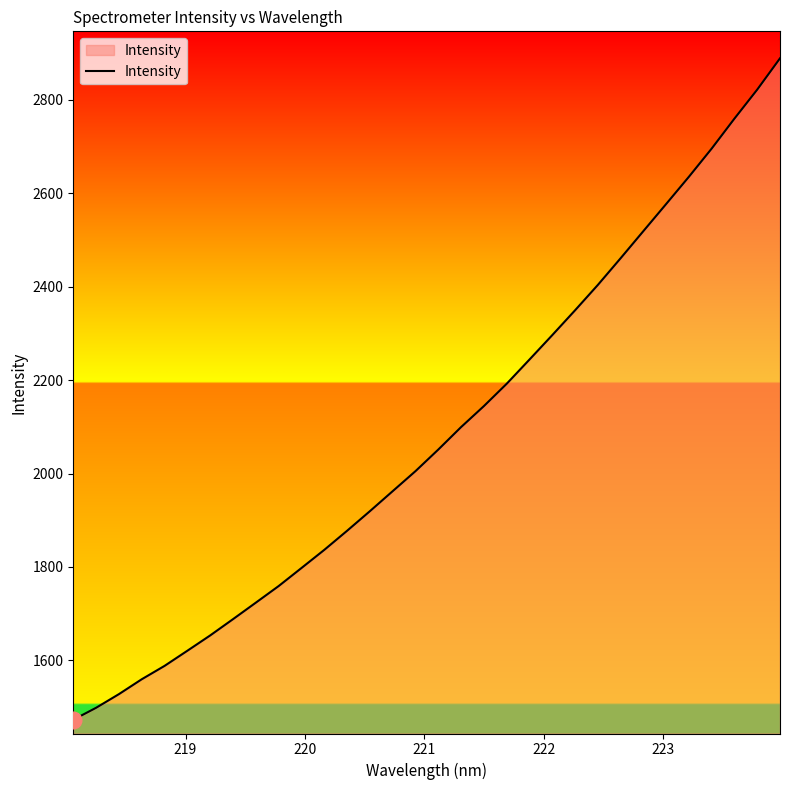

What is the minimum value shown in the chart?

1472.9